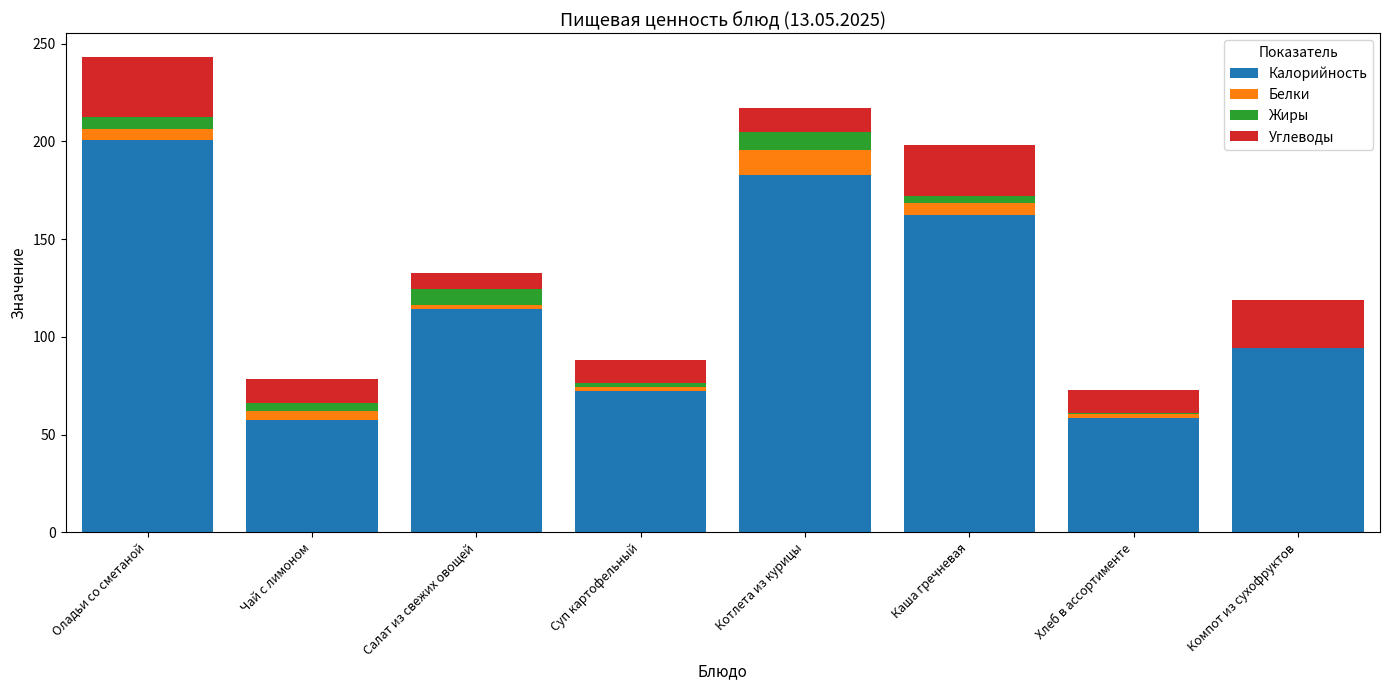

What is the sum of all Калорийность values?

943.4